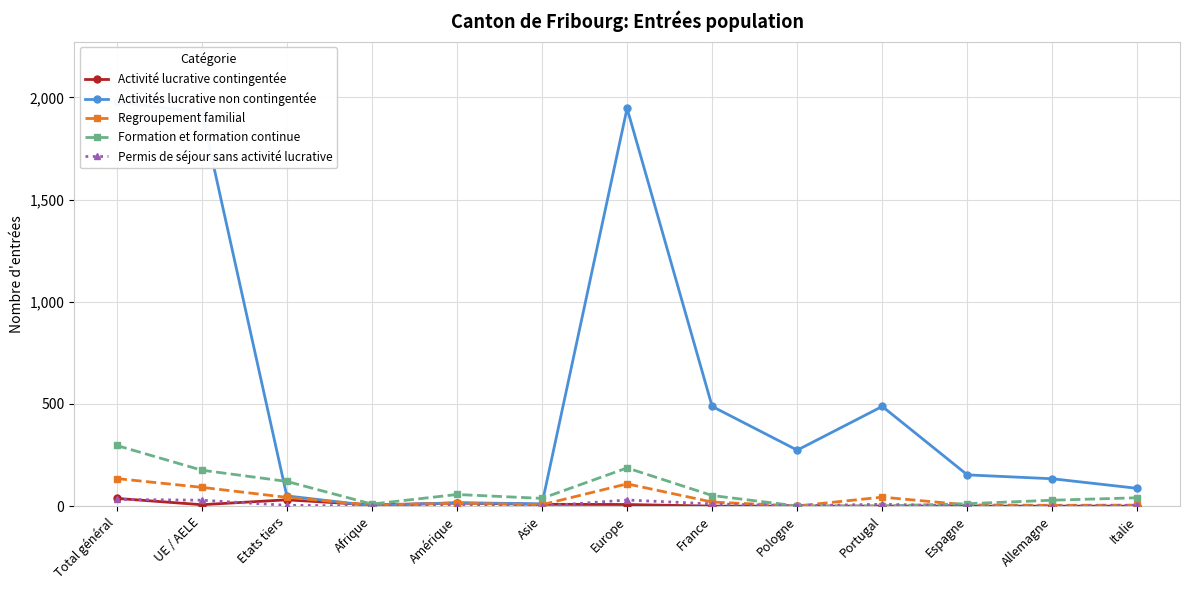

True or false: Formation et formation continue and Activité lucrative contingentée intersect in this chart.

False